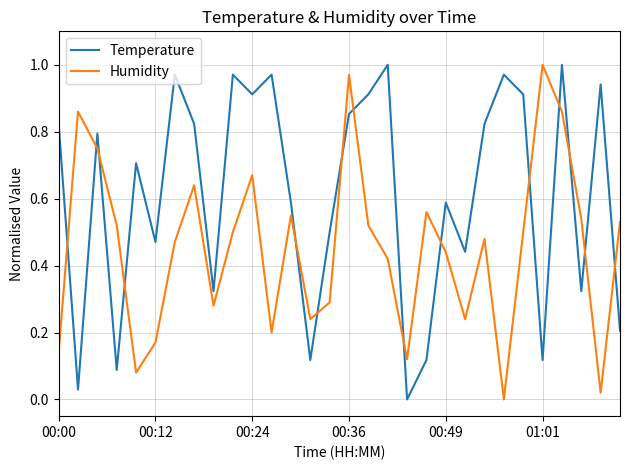

Rank the series by their average value, from lowest to highest.

Humidity, Temperature